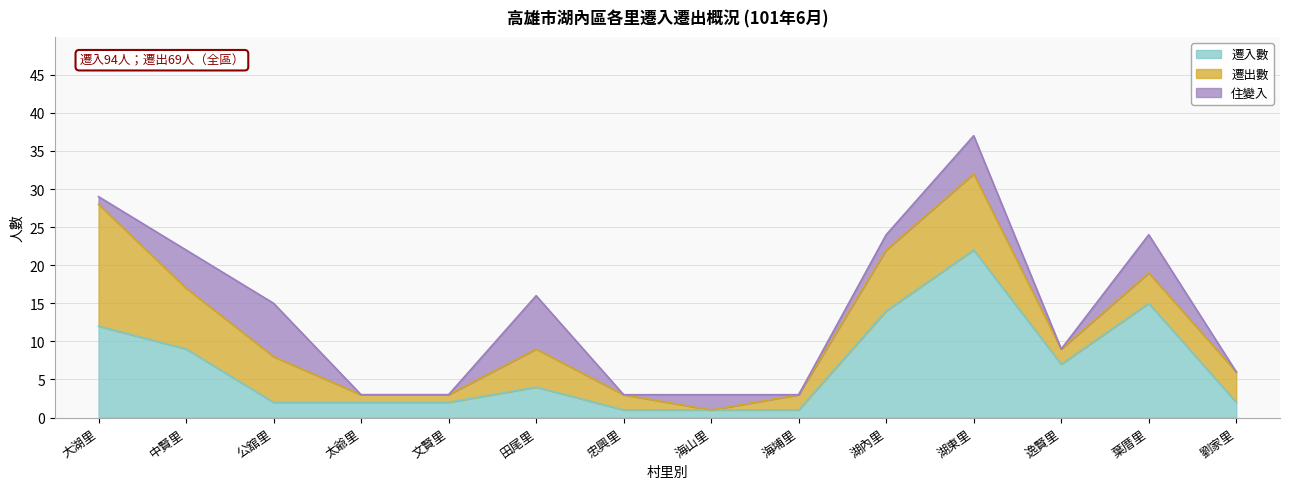

After their last crossing, which series has the higher values: 遷出數 or 遷入數?

遷出數